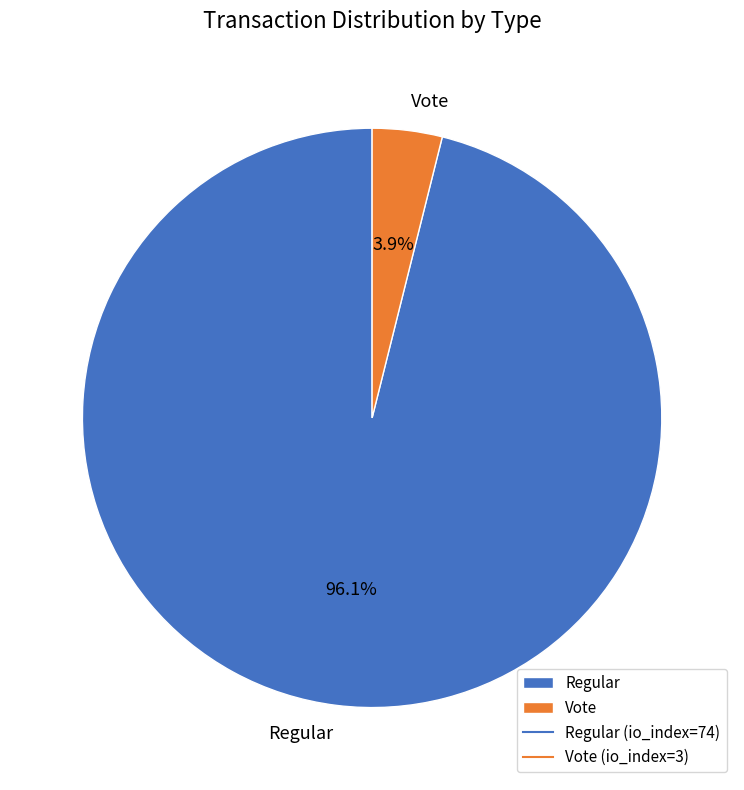

Rank the categories by value from highest to lowest.

Regular, Vote